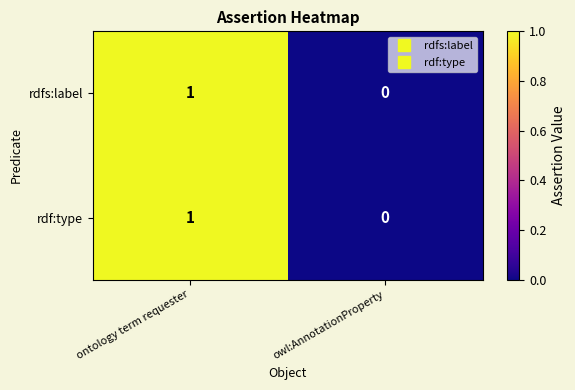

At which label does rdf:type reach its minimum?

owl:AnnotationProperty